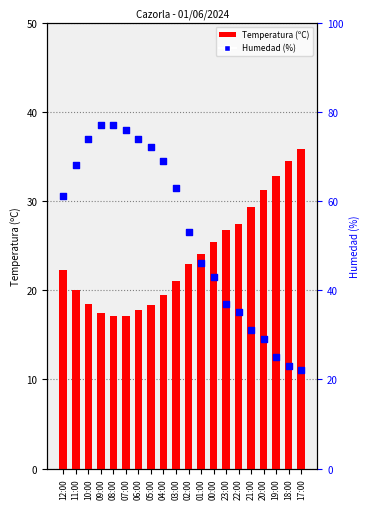

Is the value of Temperatura (ºC) at 02:00 greater than the value of Humedad (%) at 20:00?

No